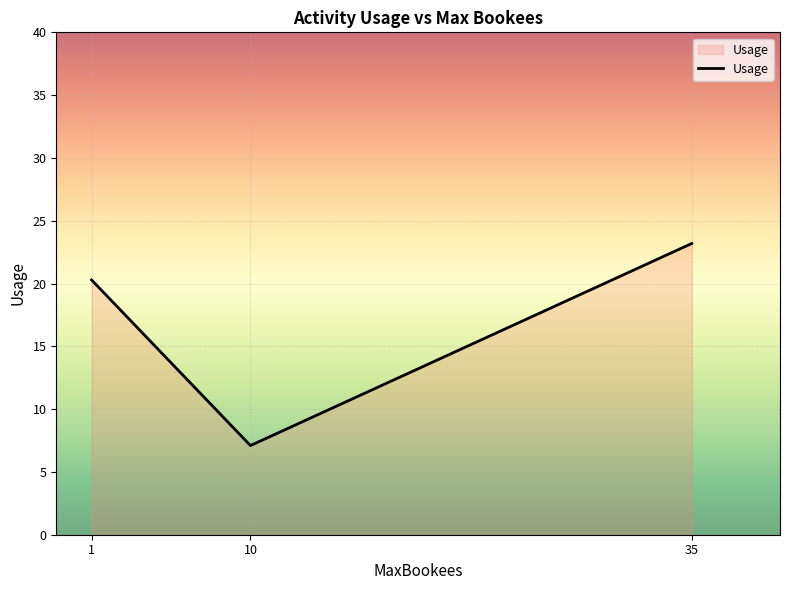

Is it true that the value at 1 is 7.9?

False